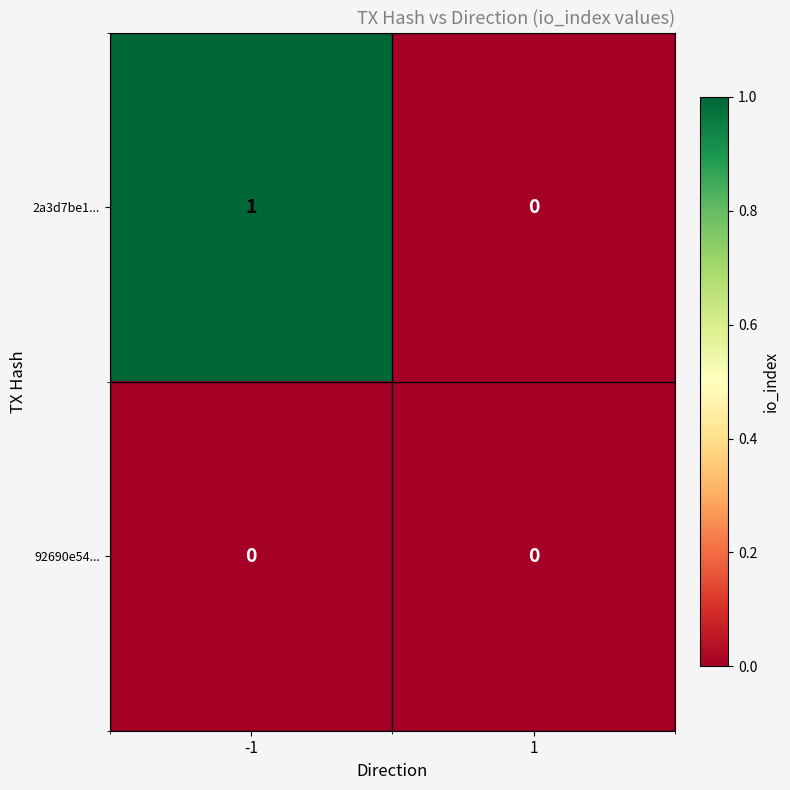

True or false: 2a3d7be1... has a value of 0 at 1.

True